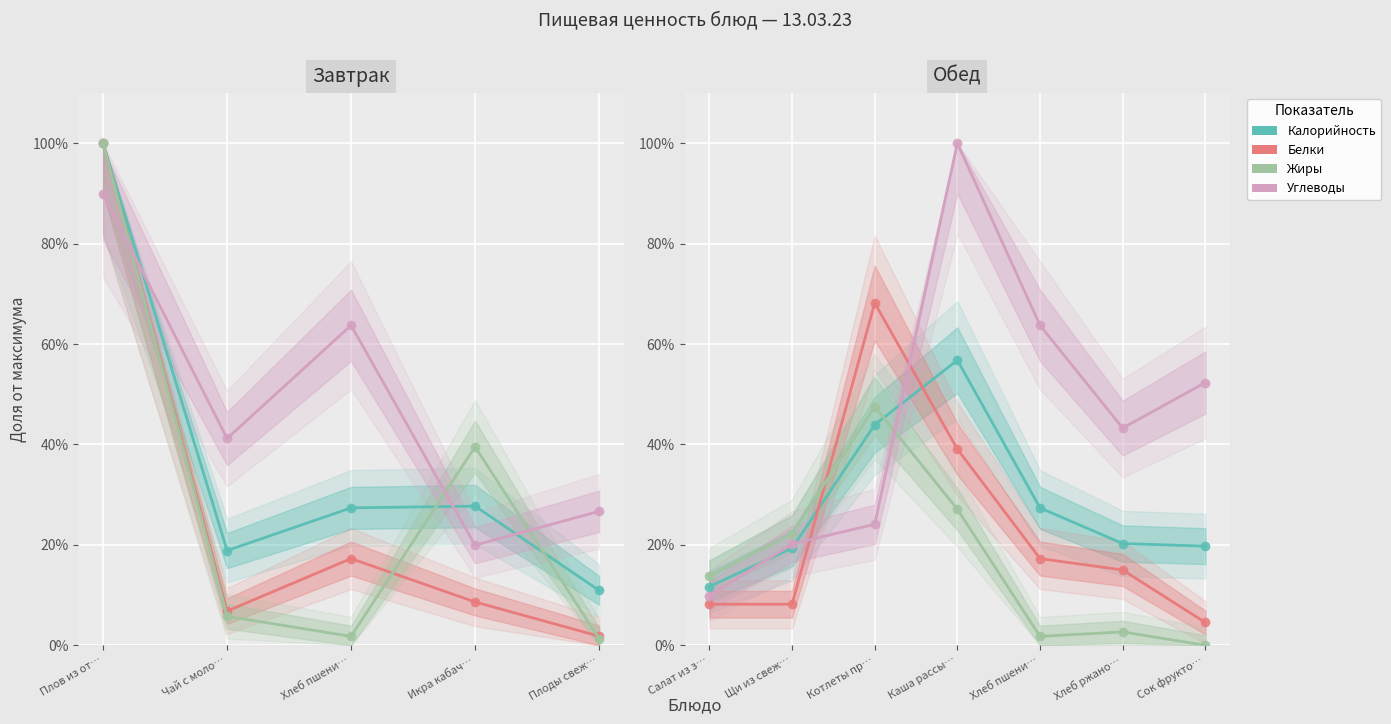

Is the value of Жиры at Хлеб ржано… greater than the value of Белки at Щи из свеж…?

No